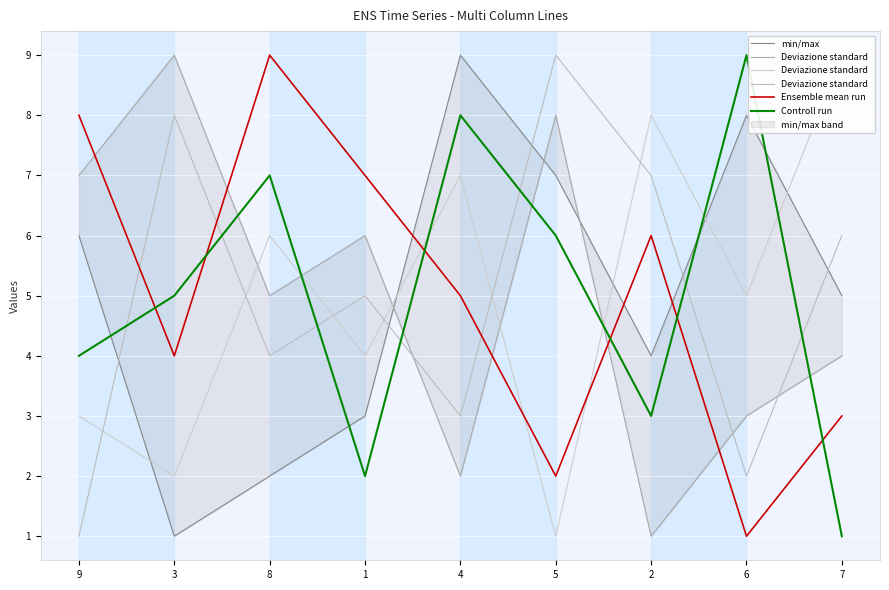

What value does the Ensemble mean run series have at 4?

5